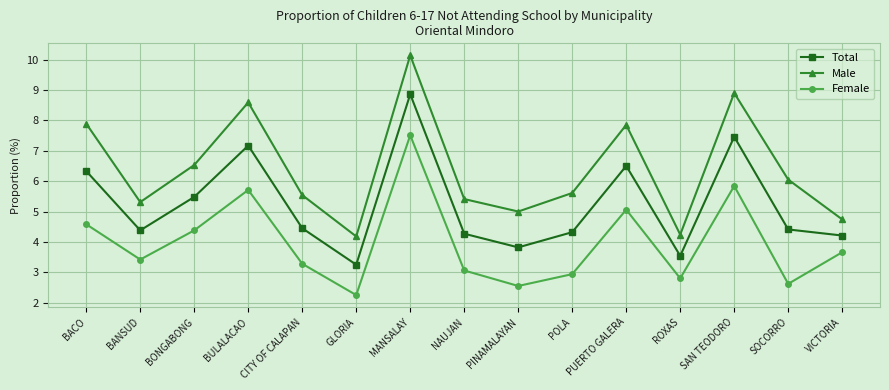

What is the difference between the highest and lowest values at PUERTO GALERA?

2.8